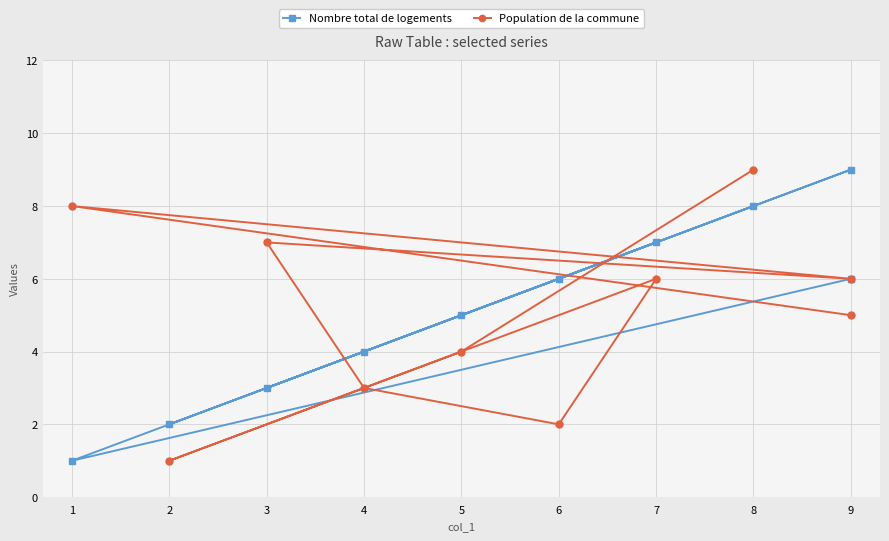

What is the average value of the Nombre total de logements series?

5